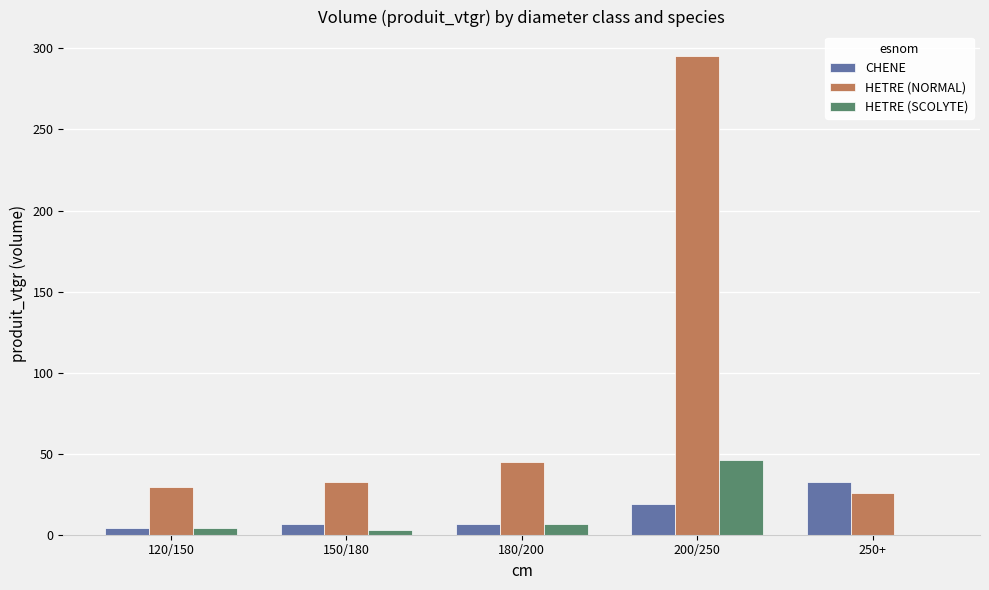

Read the HETRE (NORMAL) value at 150/180.

32.6